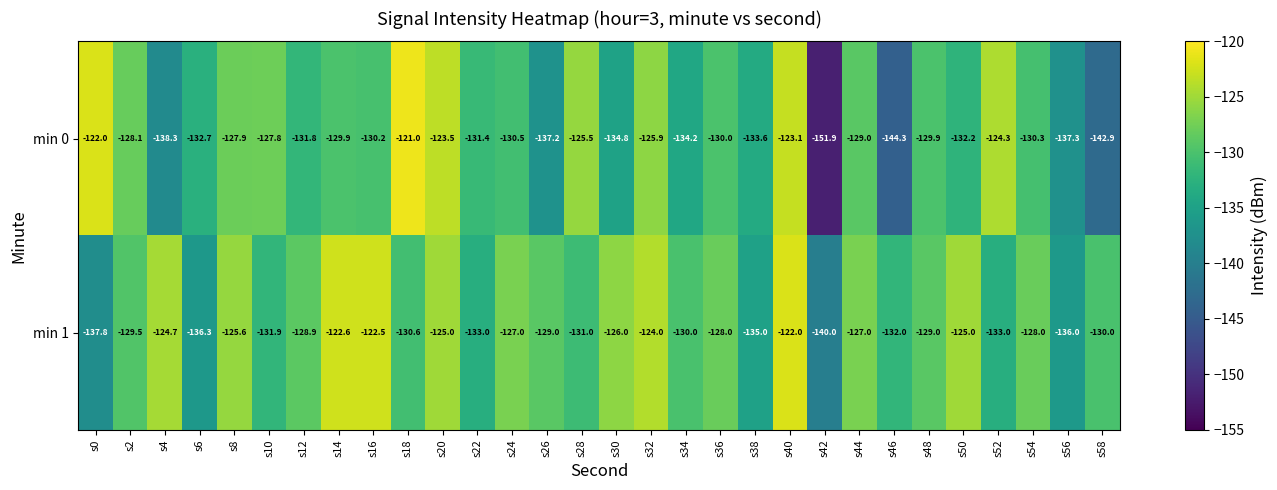

What is the spread (max minus min) of values at s56?

1.3